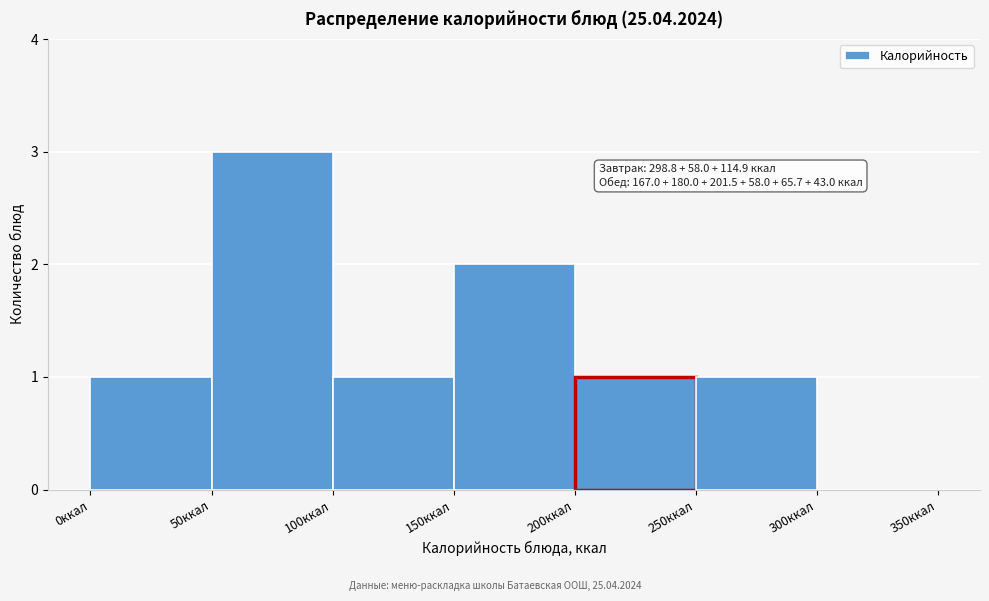

Over which range of the x-axis is the bar tallest?

50 to 100